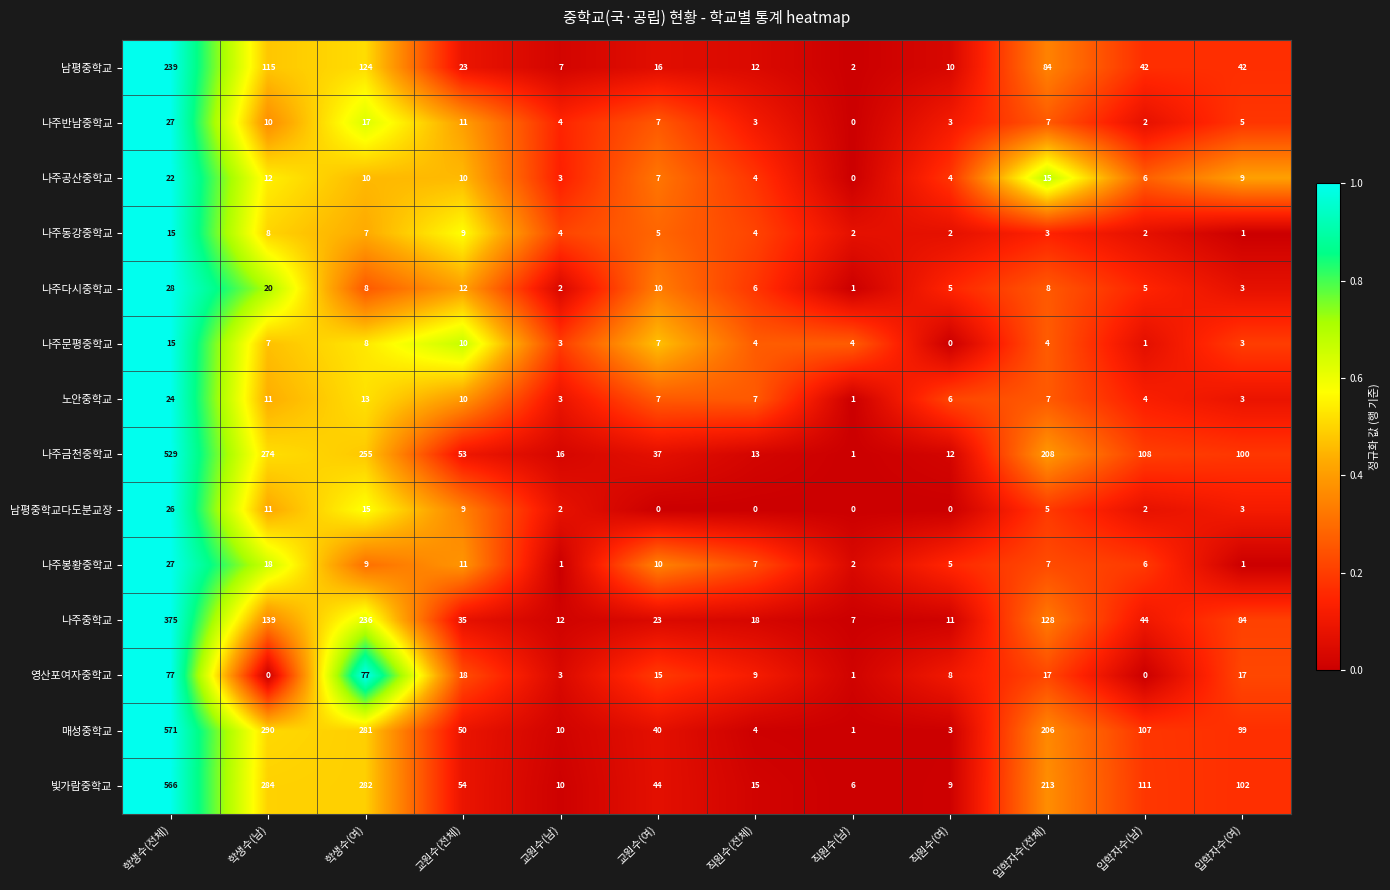

Count the number of data series in this chart.

14